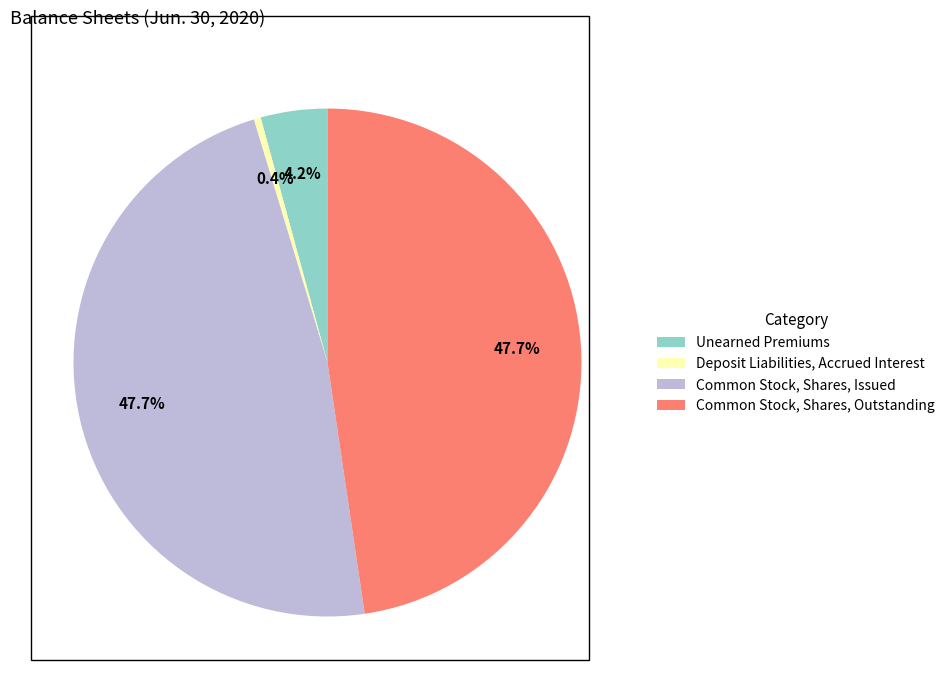

Is the sum of Deposit Liabilities, Accrued Interest and Common Stock, Shares, Issued greater than half?

No